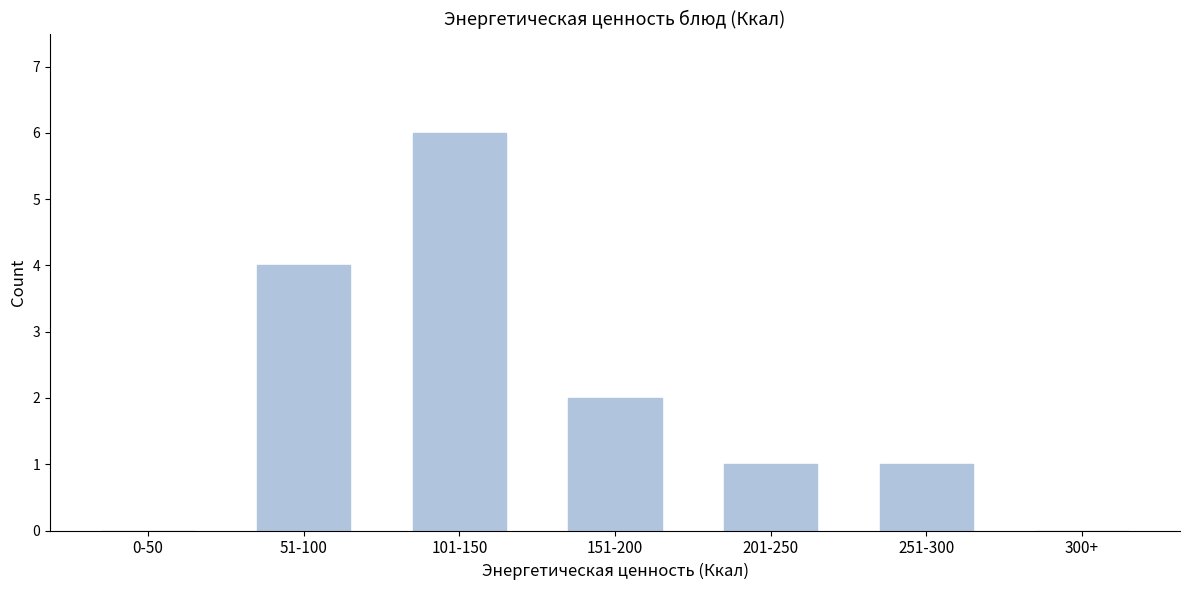

Reading left to right, what are all the values shown in this chart?

0-50=0	51-100=4	101-150=6	151-200=2	201-250=1	251-300=1	300+=0